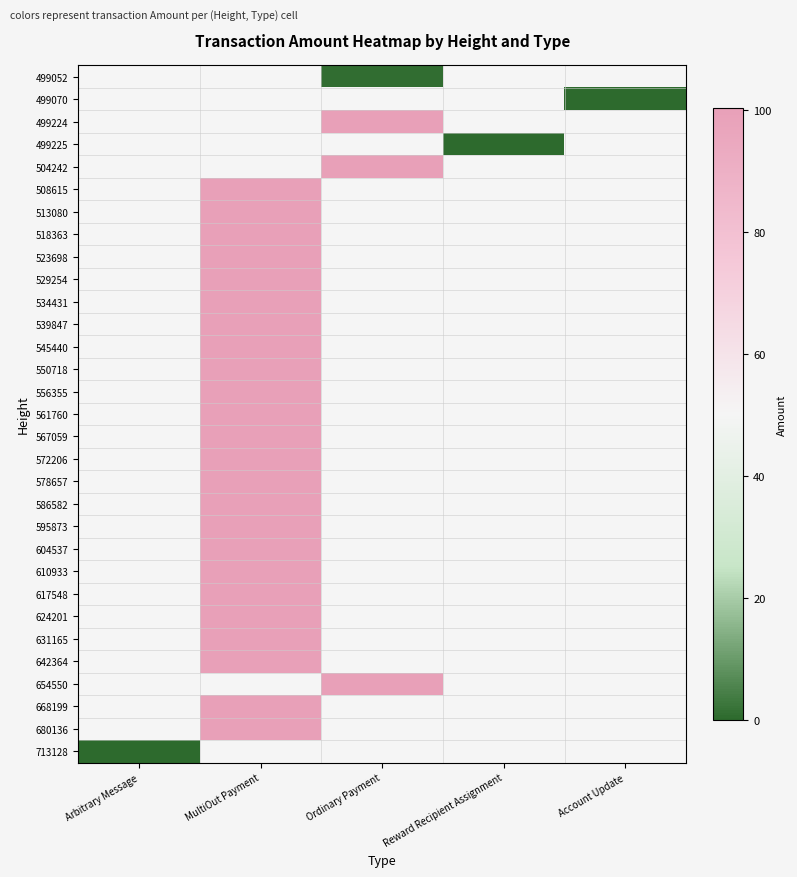

Rank the series by their maximum value, from lowest to highest.

499052, 499070, 499224, 499225, 504242, 508615, 513080, 518363, 523698, 529254, 534431, 539847, 545440, 550718, 556355, 561760, 567059, 572206, 578657, 586582, 595873, 604537, 610933, 617548, 624201, 631165, 642364, 654550, 668199, 680136, 713128